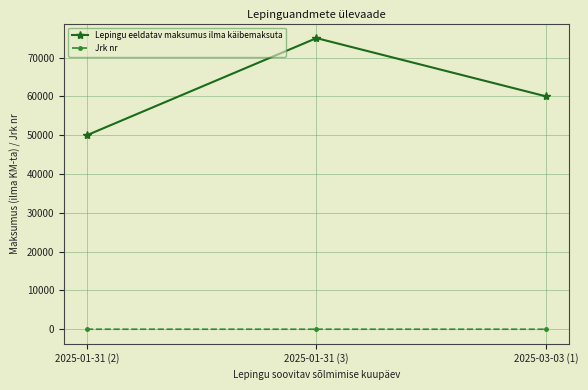

List the labels in order of Lepingu eeldatav maksumus ilma käibemaksuta value, smallest first.

2025-01-31 (2), 2025-03-03 (1), 2025-01-31 (3)